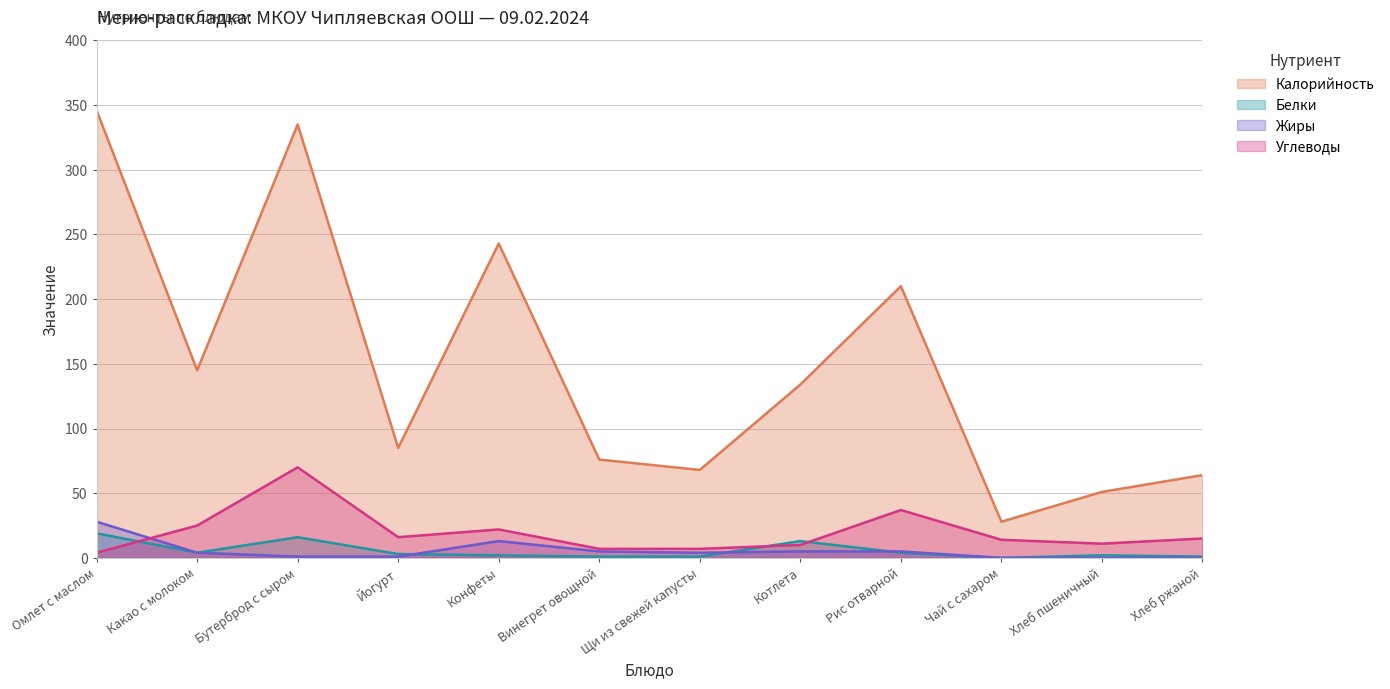

What position from the left is Винегрет овощной?

6